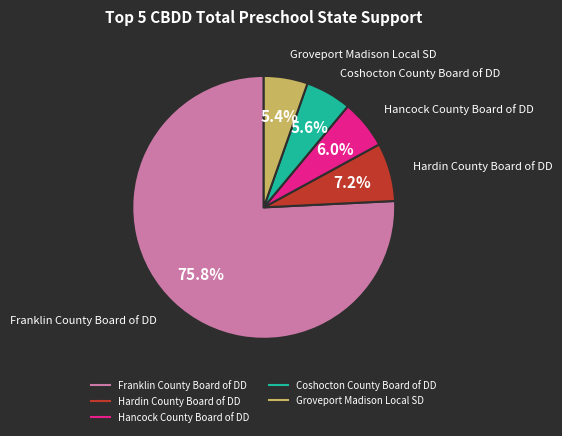

How many slices are in this pie chart?

5